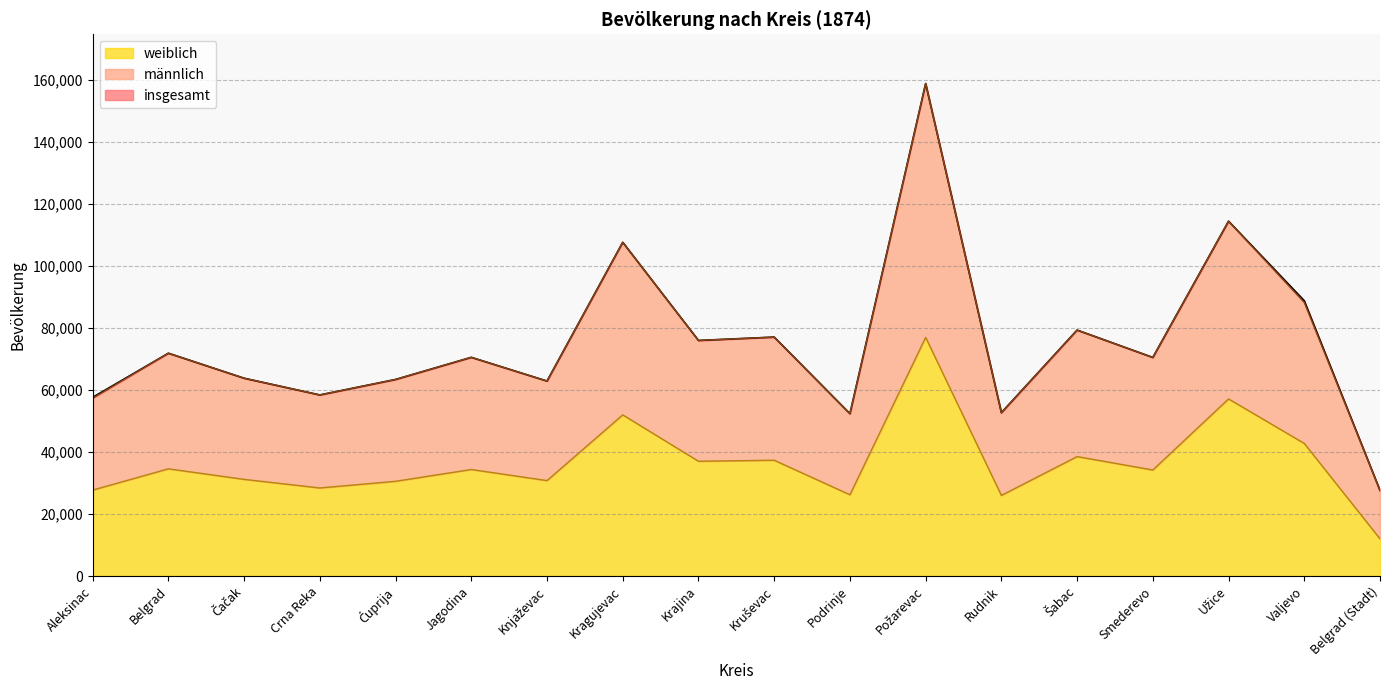

The weiblich series shows 28417 at Crna Reka. True or false?

True